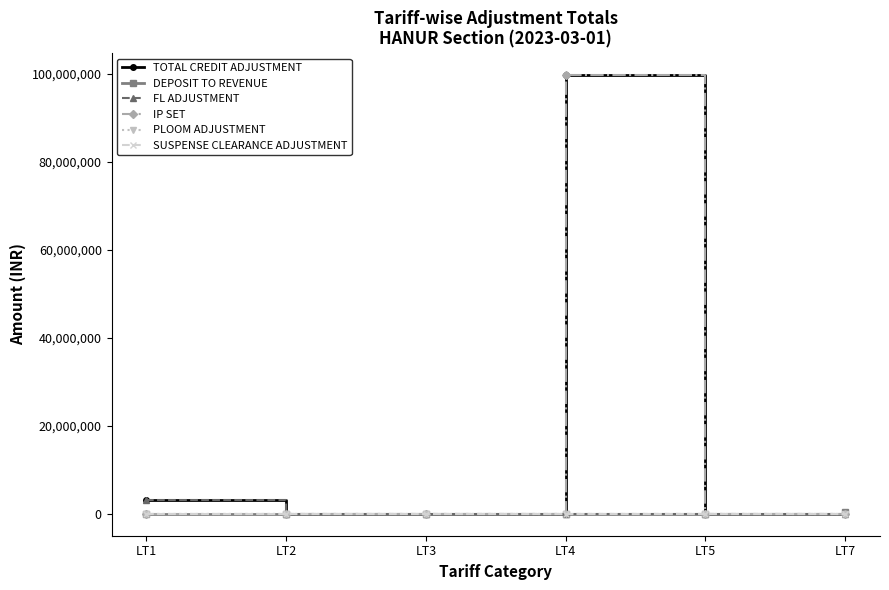

How many distinct data groups are displayed?

6